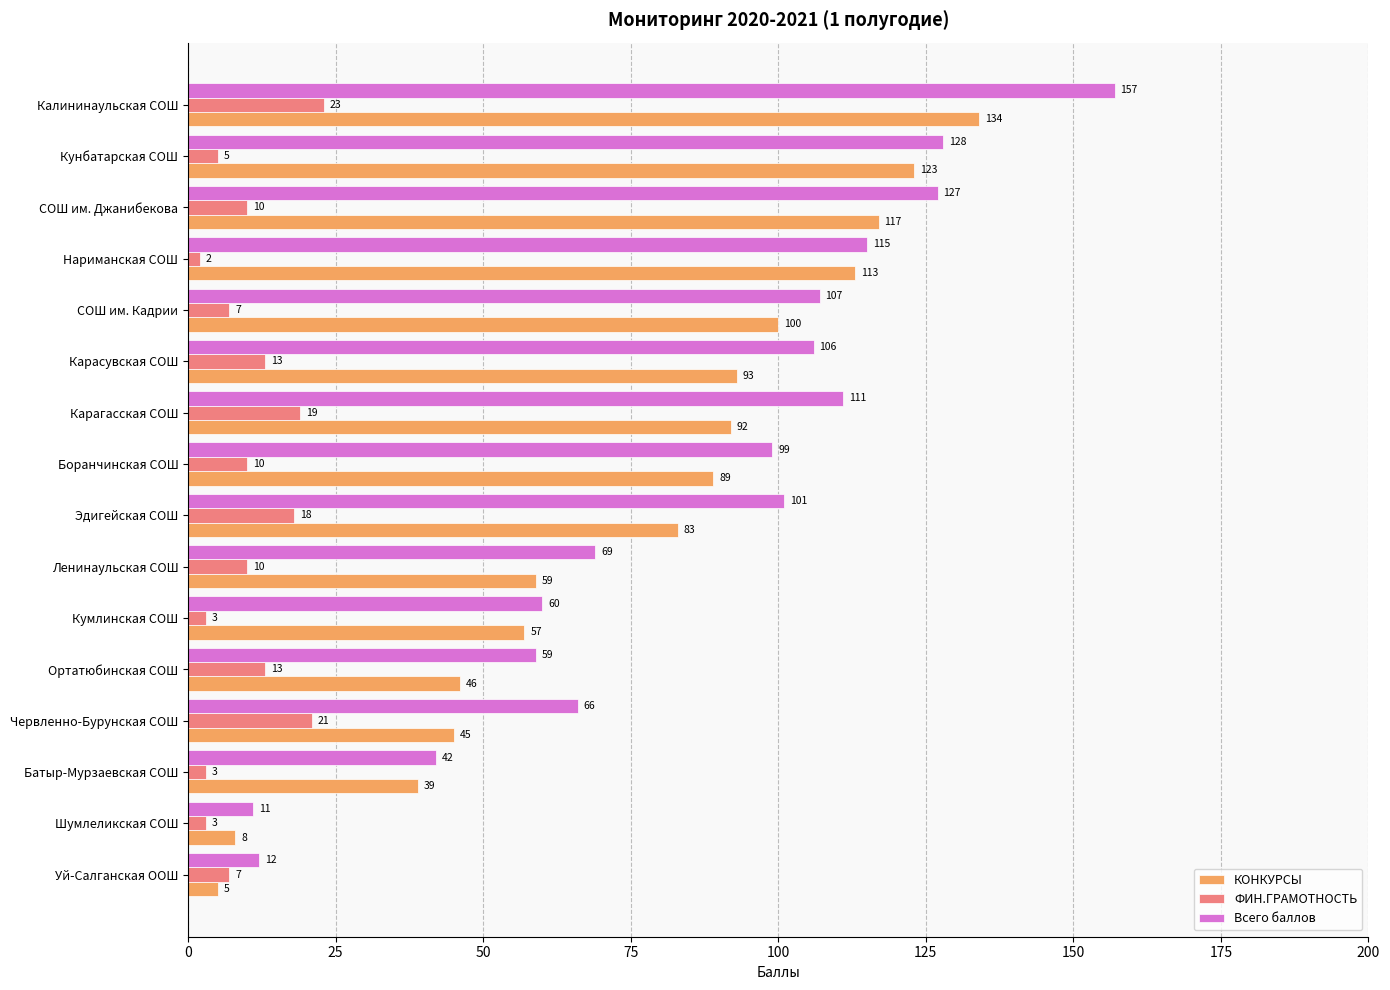

What is the sum of all ФИН.ГРАМОТНОСТЬ values?

167